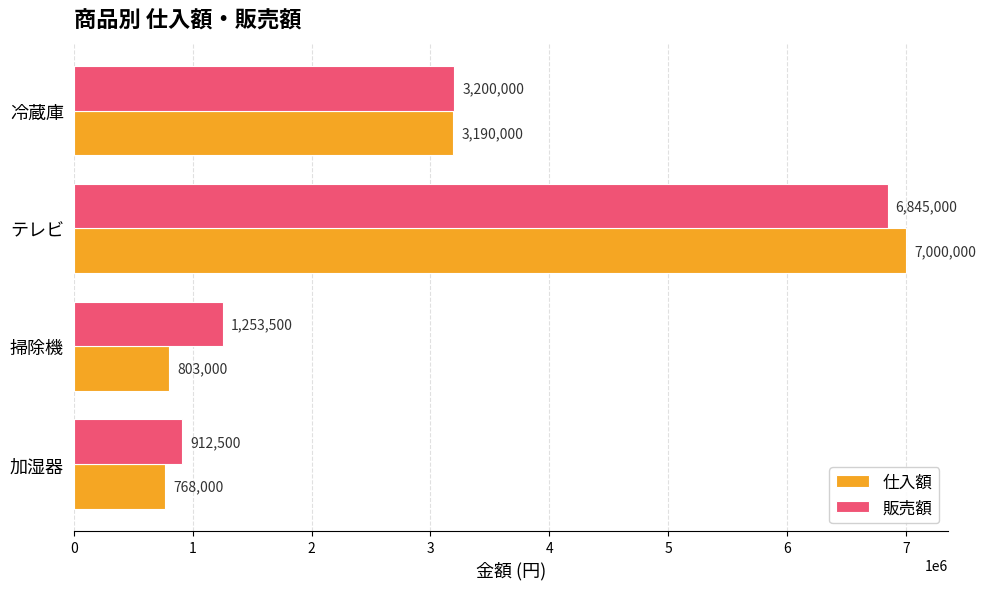

What is the average value of the 販売額 series?

3052750